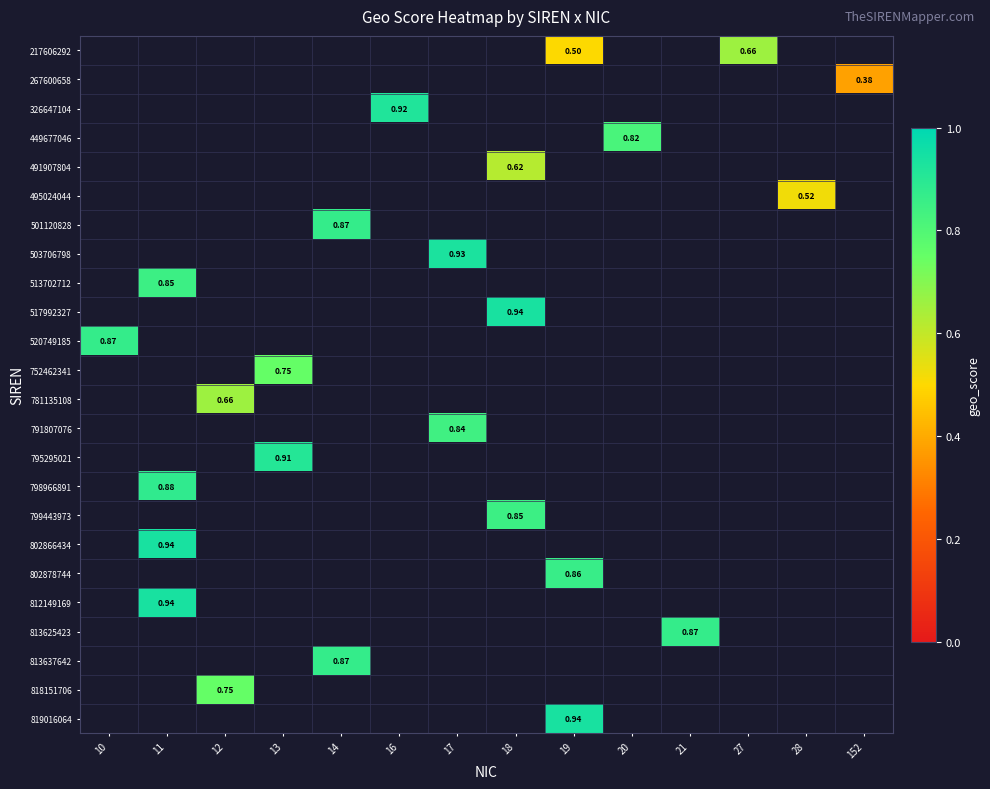

At which category does the chart reach its minimum across all series?

152